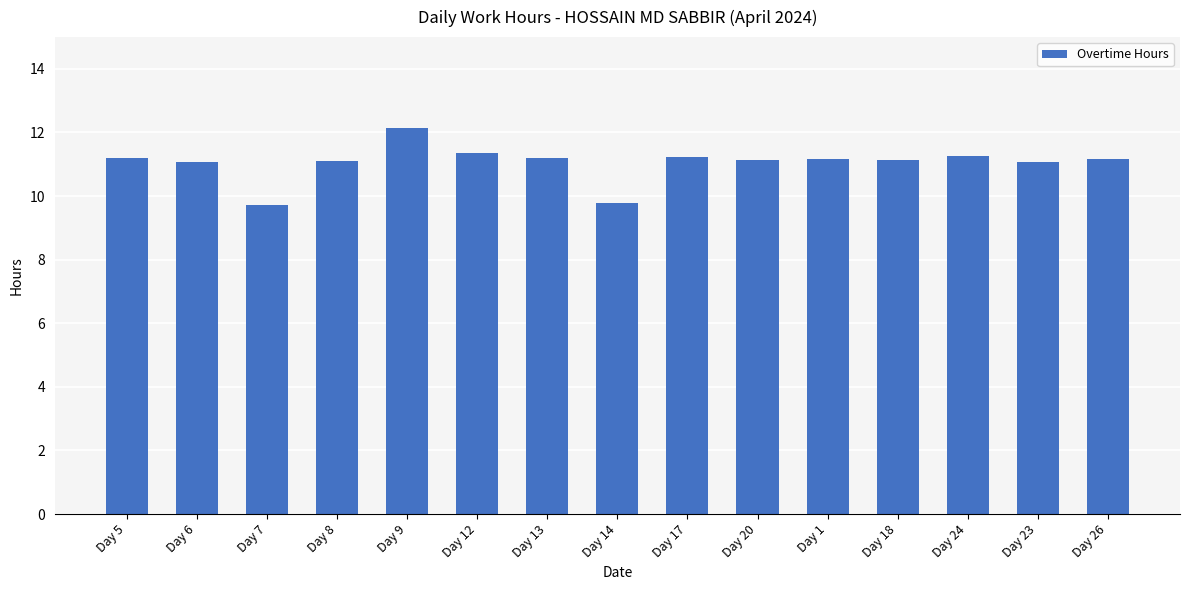

What is the sum of all values?

165.8